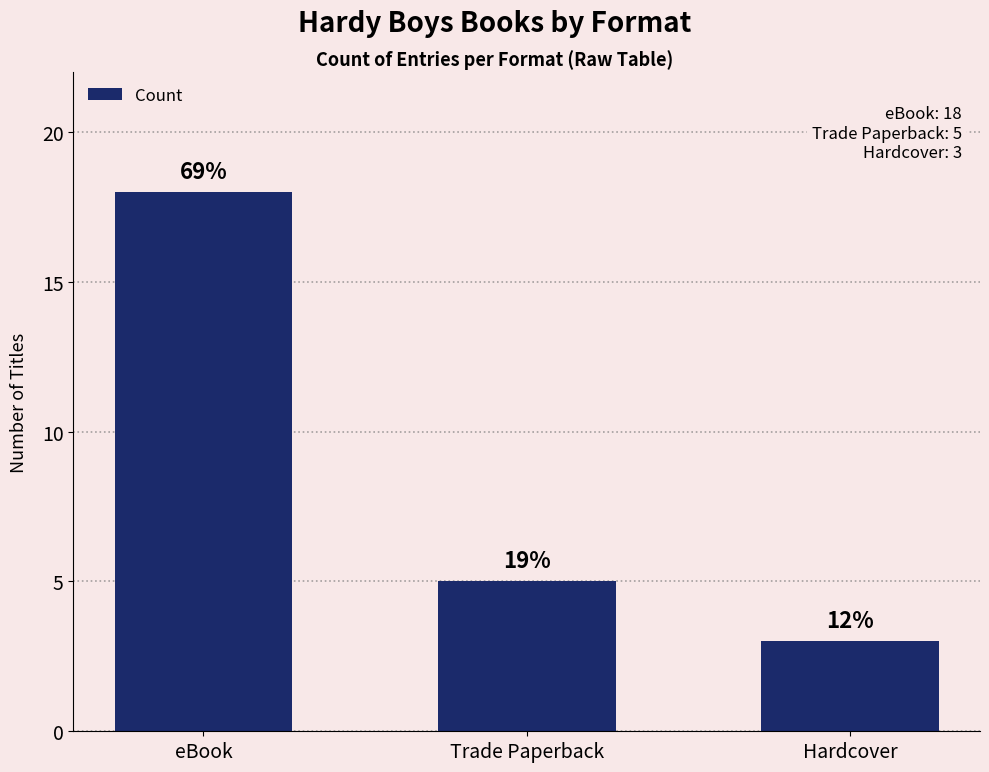

Where does the data first go above 5?

eBook